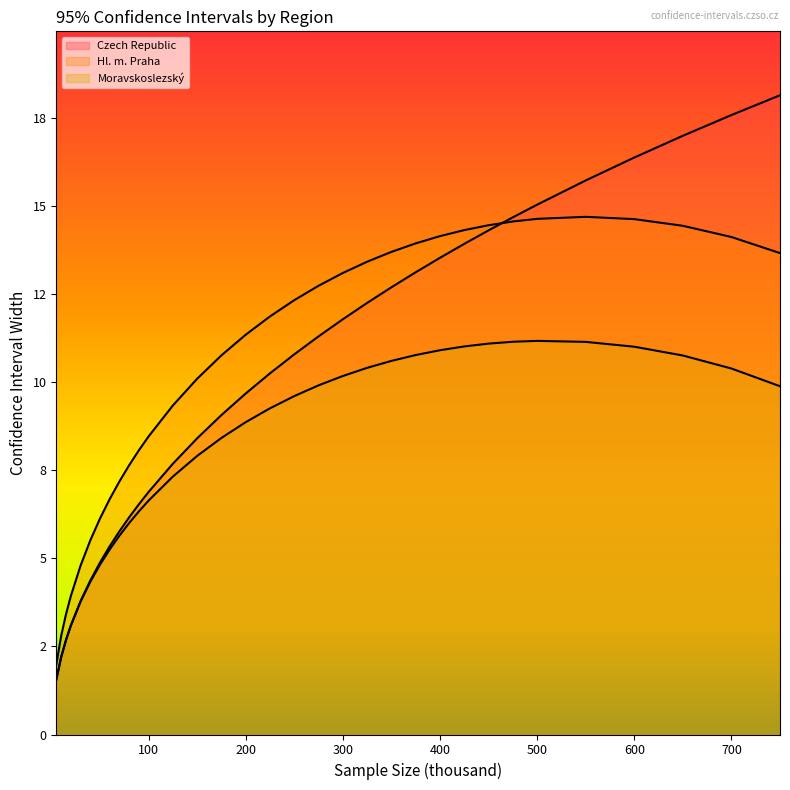

What is the difference between the maximum and minimum values in the Czech Republic series?

16.6